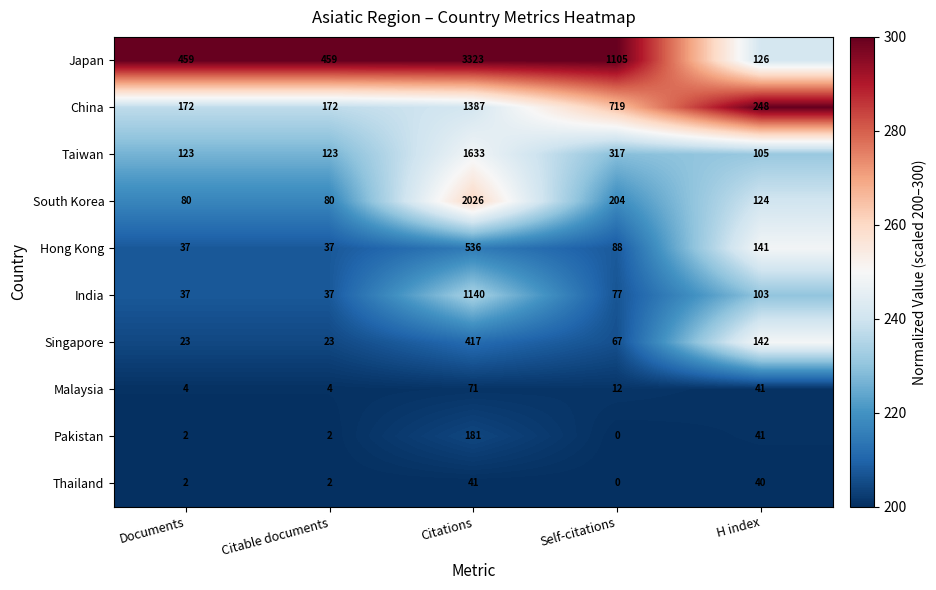

Which series changed the most between Citable documents and Self-citations?

Japan